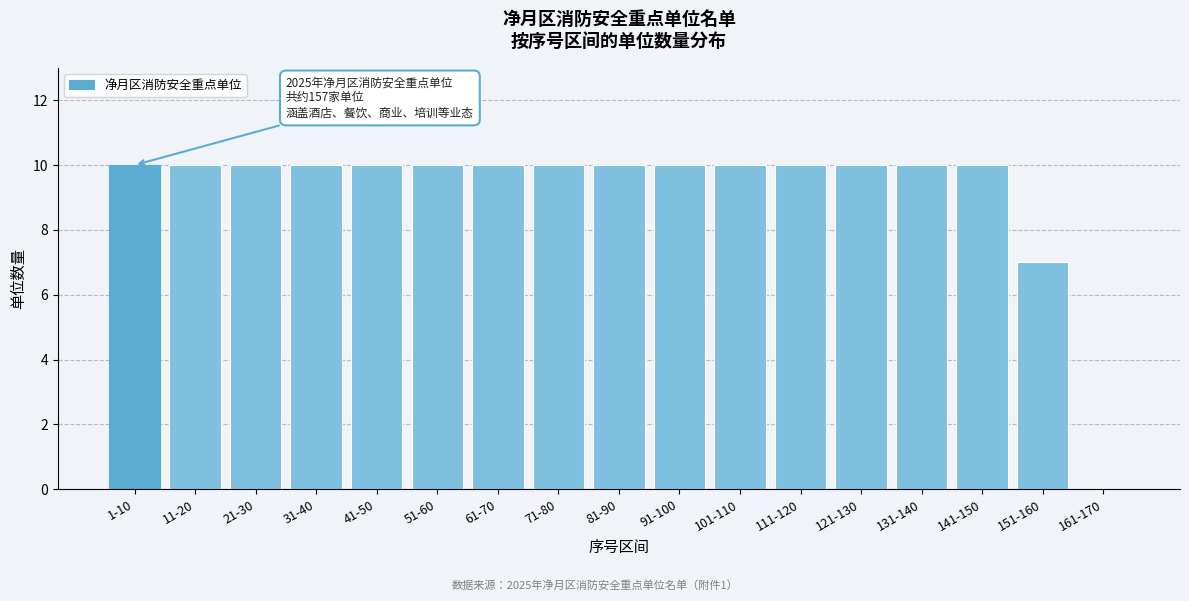

Reading left to right, extract all data points from this chart.

1-10=10	11-20=10	21-30=10	31-40=10	41-50=10	51-60=10	61-70=10	71-80=10	81-90=10	91-100=10	101-110=10	111-120=10	121-130=10	131-140=10	141-150=10	151-160=7	161-170=0